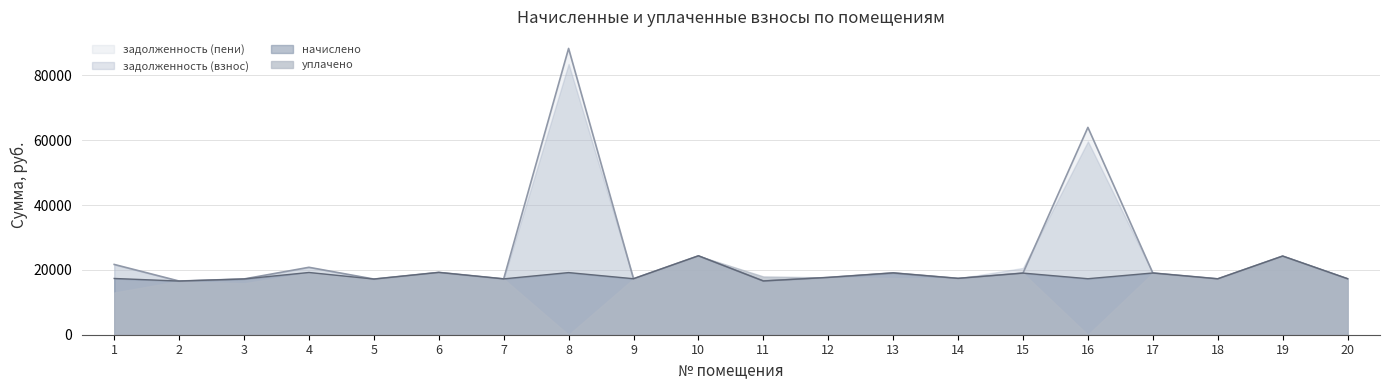

Where do задолженность (пени) and уплачено first cross each other?

7 and 8